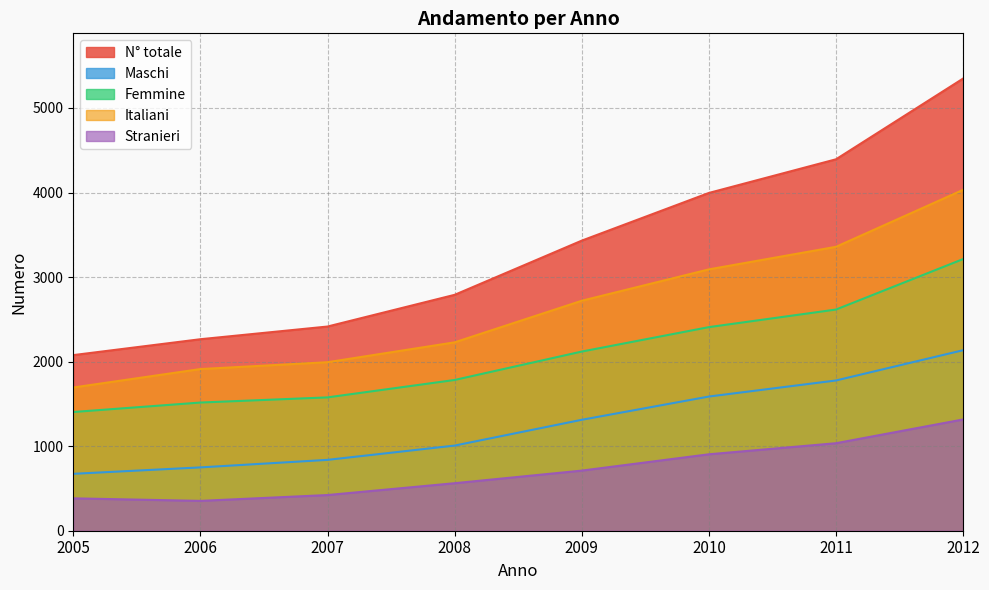

What are all the series names shown in the legend?

N° totale, Maschi, Femmine, Italiani, Stranieri